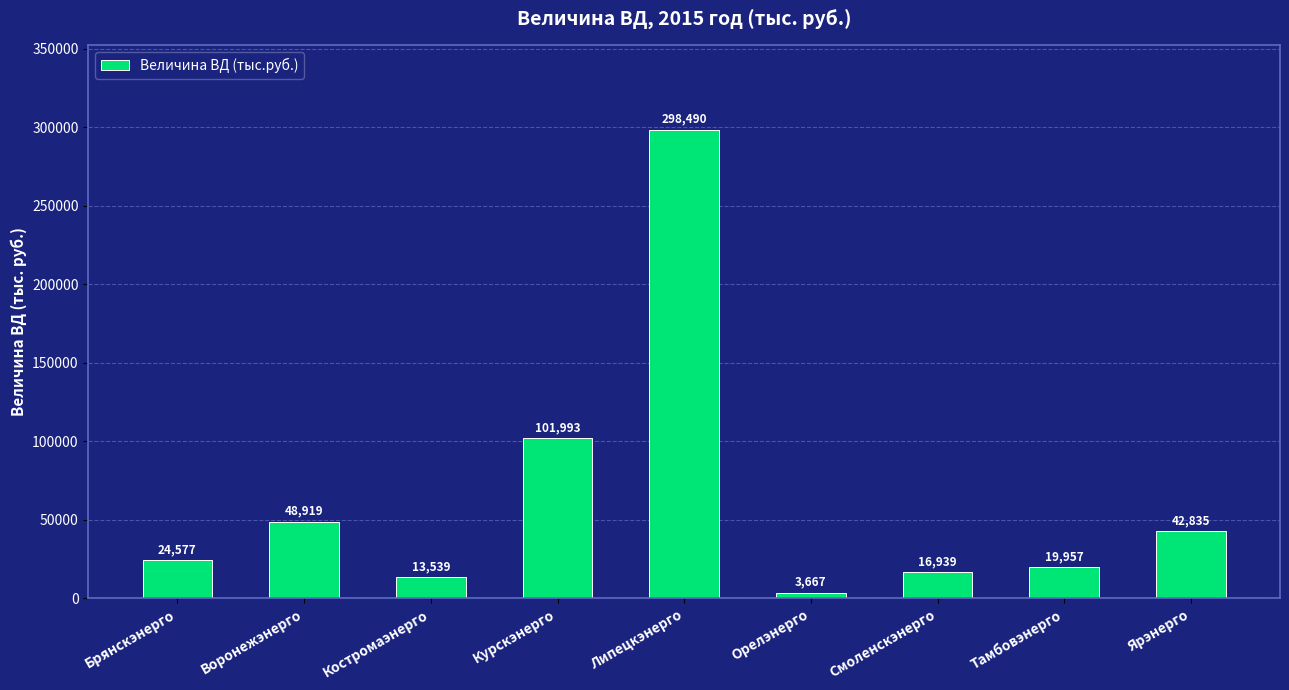

List the labels in order of value, largest first.

Липецкэнерго, Курскэнерго, Воронежэнерго, Ярэнерго, Брянскэнерго, Тамбовэнерго, Смоленскэнерго, Костромаэнерго, Орелэнерго